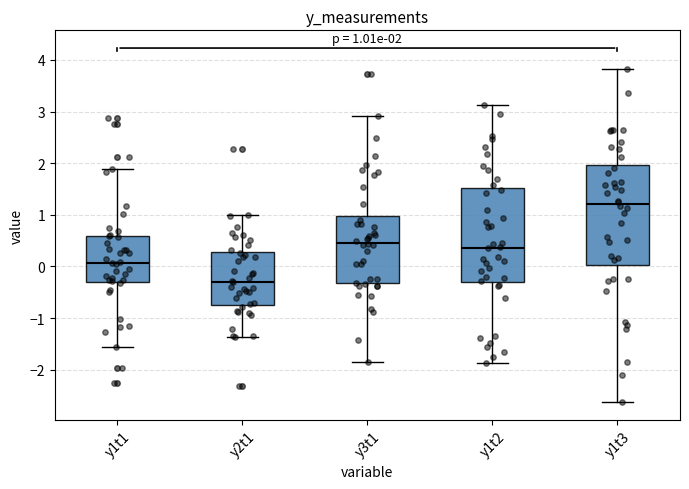

Which box is the tallest, from its lower edge to its upper edge?

y1t3